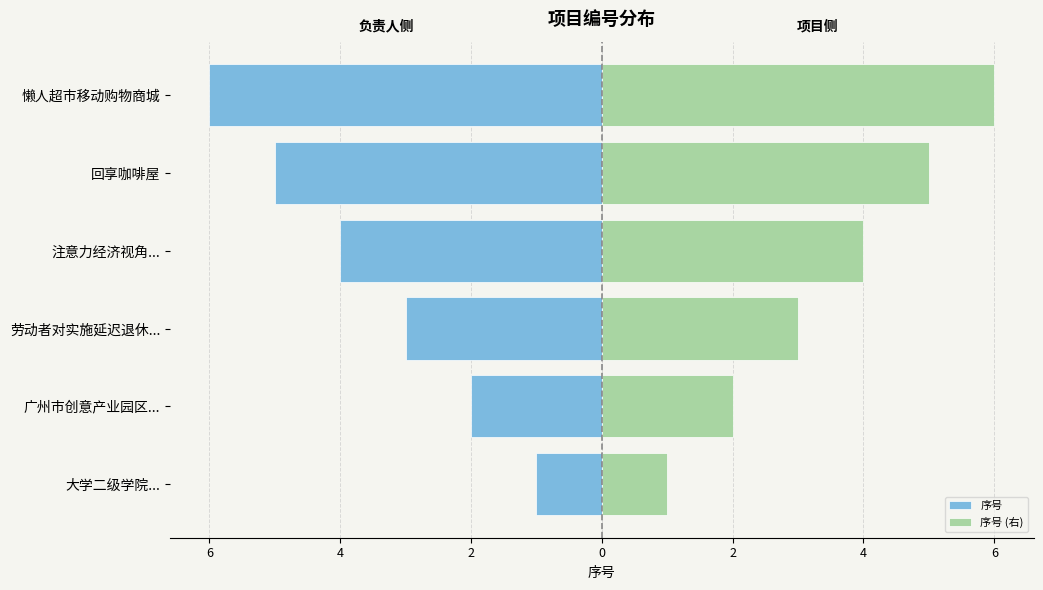

At how many categories does at least one series exceed 2?

4